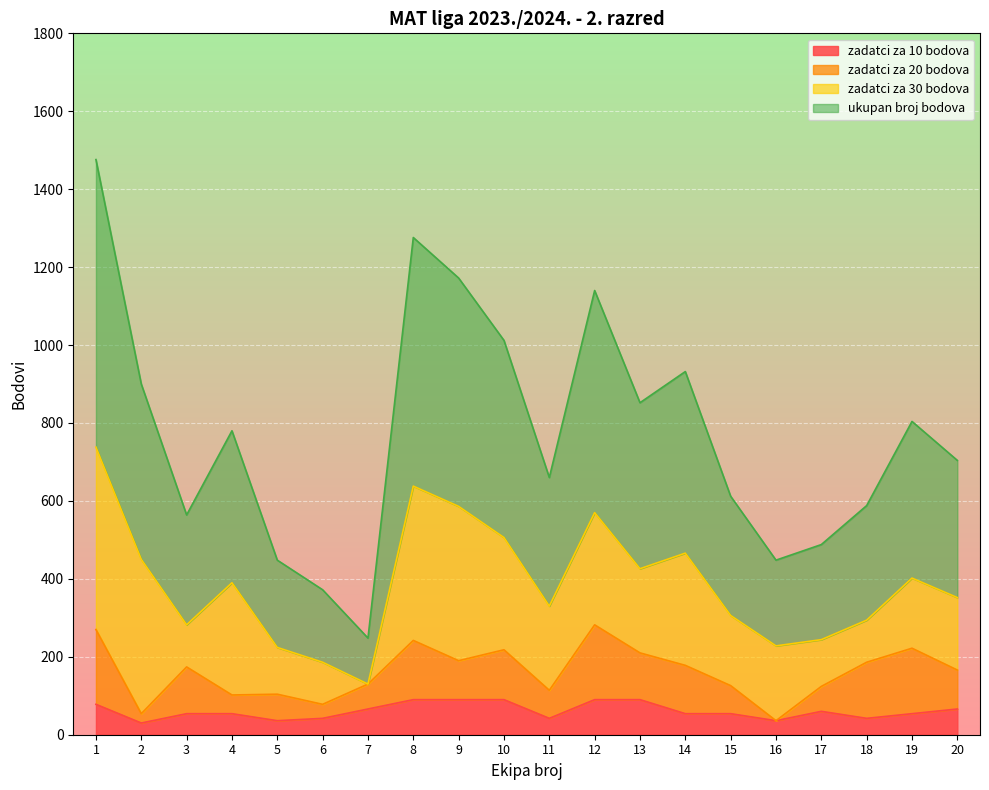

What is the difference between the maximum and minimum values in the zadatci za 10 bodova series?

60